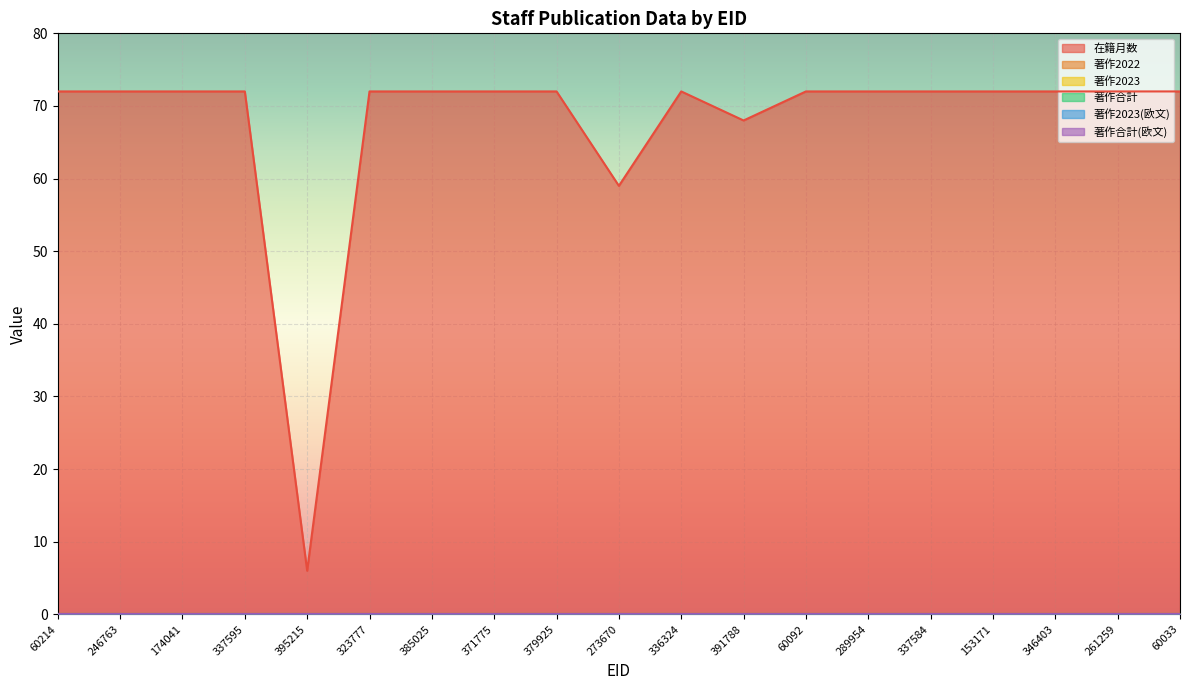

How many lines are shown in the chart?

6